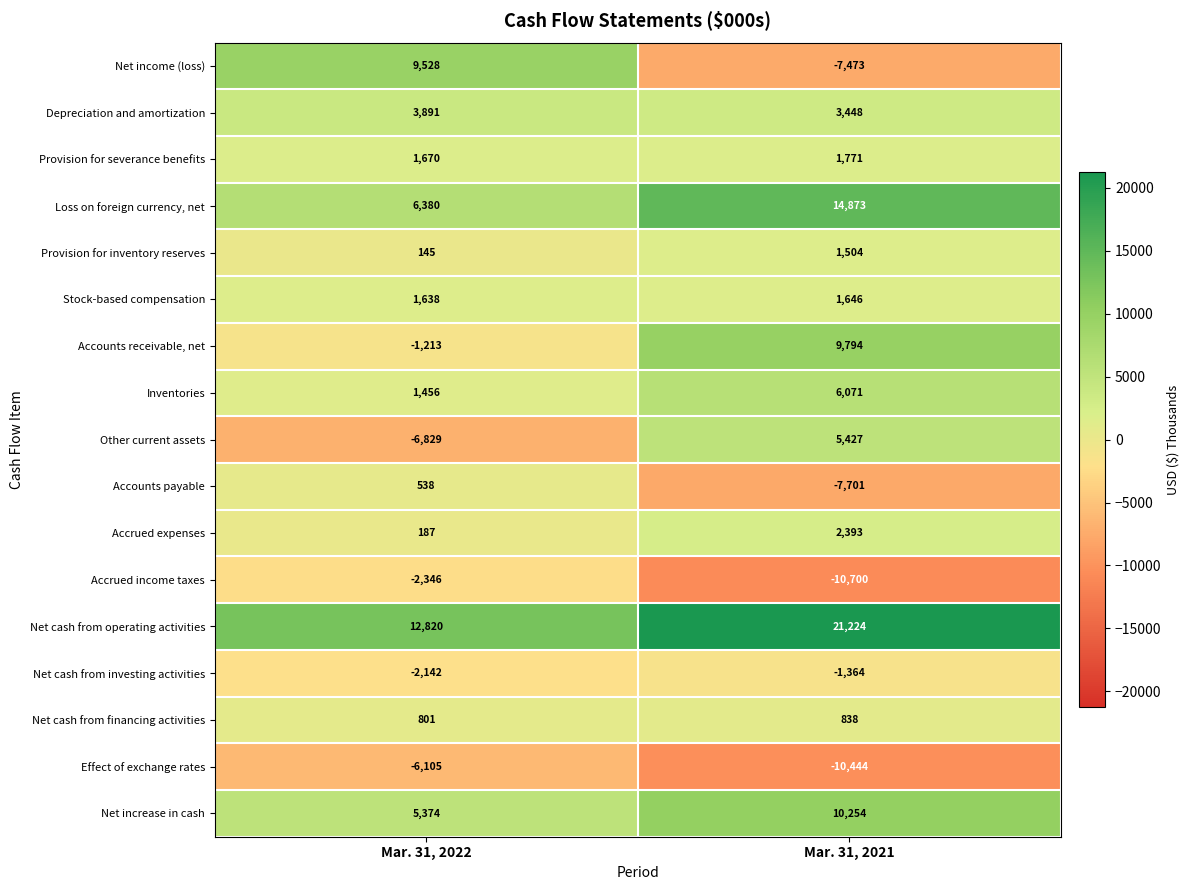

How many positive values does the Other current assets series have?

1